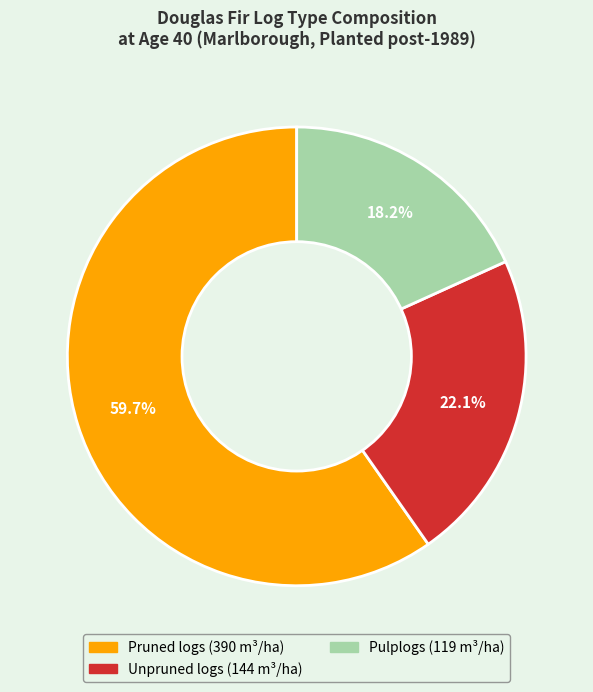

How many segments does this pie chart have?

3